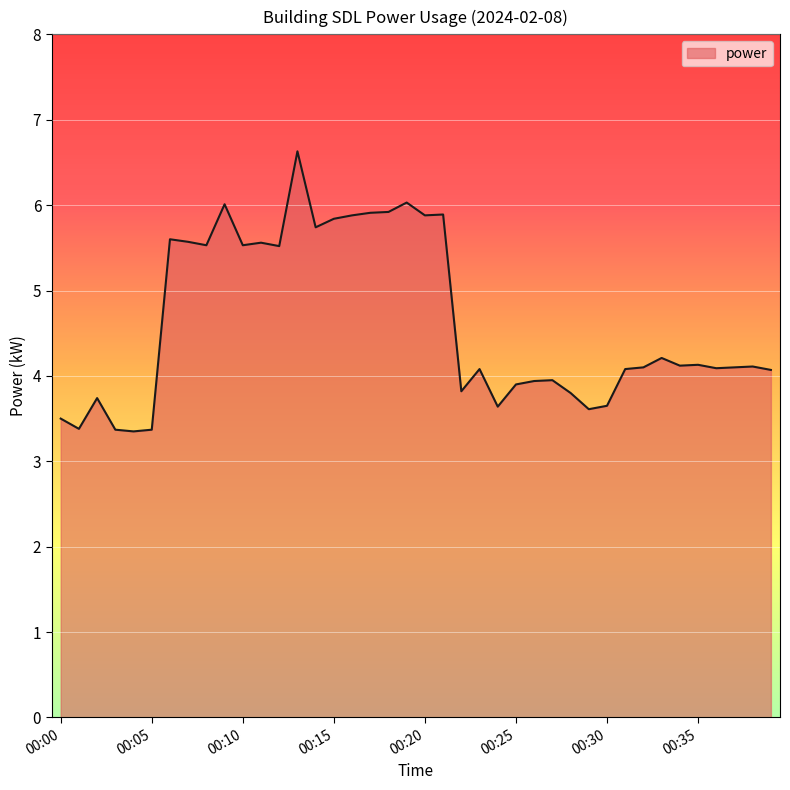

What is the greatest value displayed?

6.6